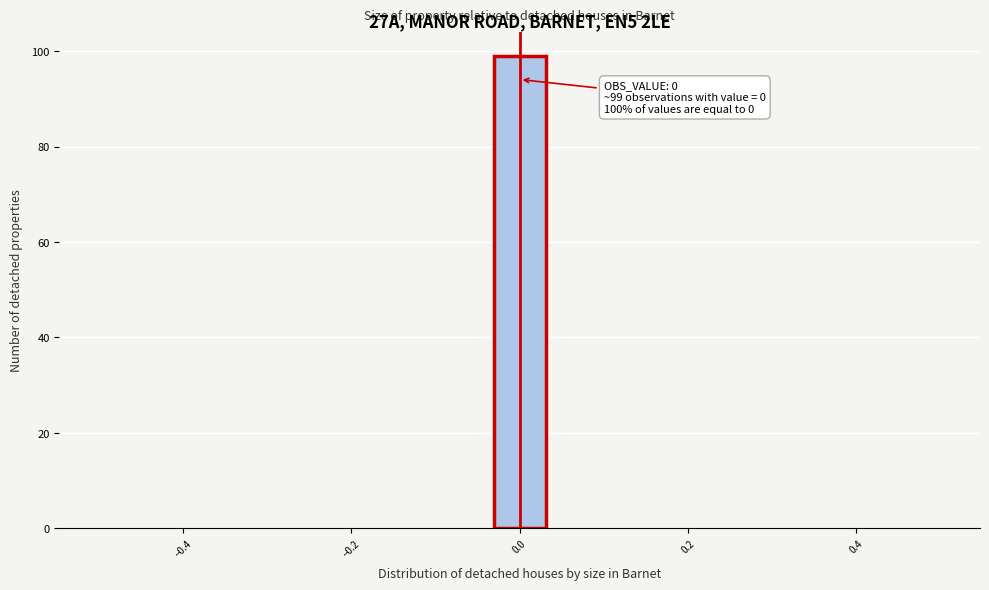

Around what value on the x-axis is the tallest bar? Give the approximate position of its centre, as read against the axis.

0.00